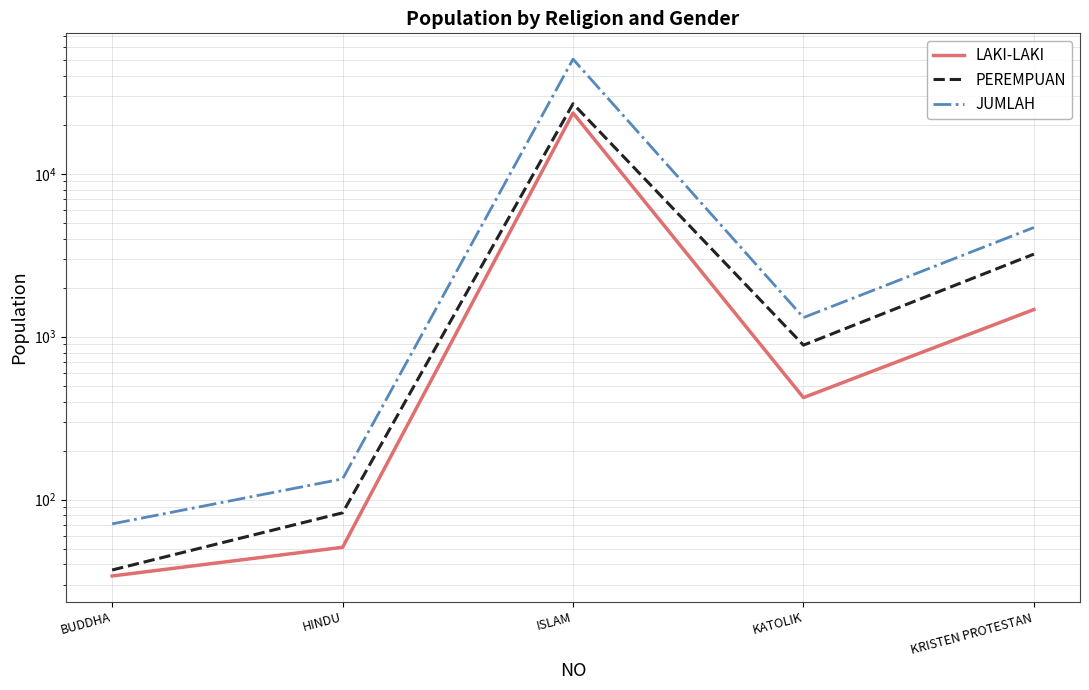

What is the label of the 1st point from the right?

KRISTEN PROTESTAN